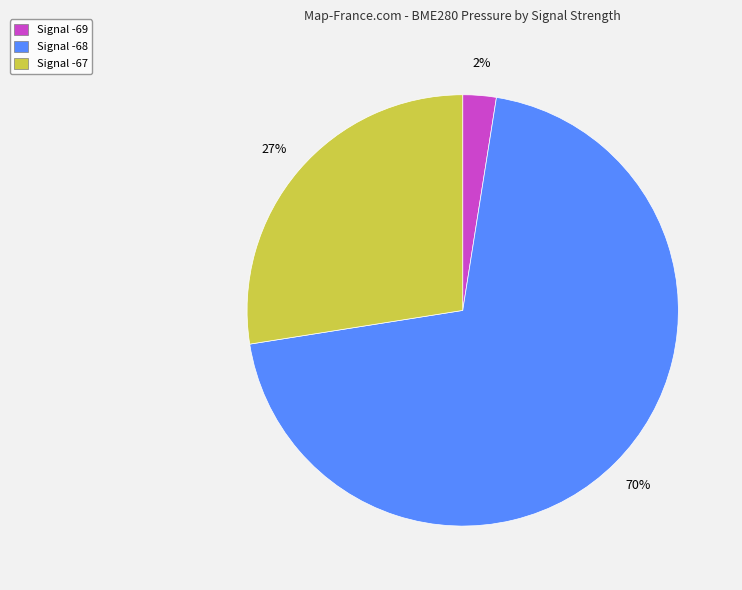

Combined, do Signal -69 and Signal -67 account for over 50%?

No